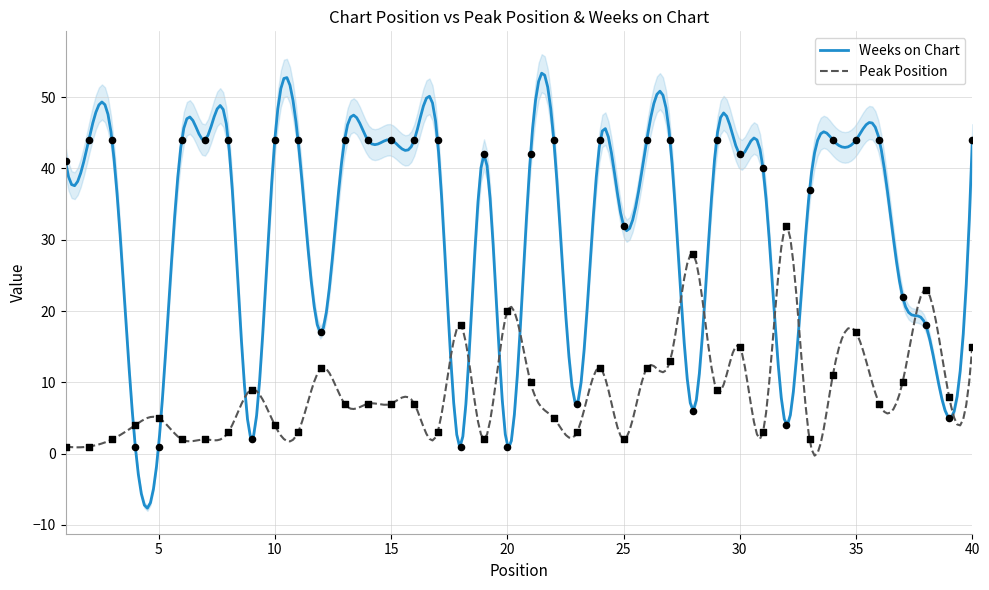

Which series has the largest Y range (max minus min)?

Weeks on Chart